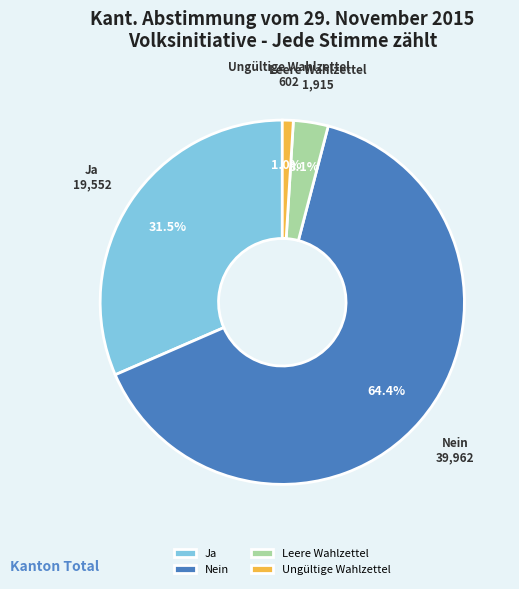

Which category has the smallest portion of the pie?

Ungültige Wahlzettel